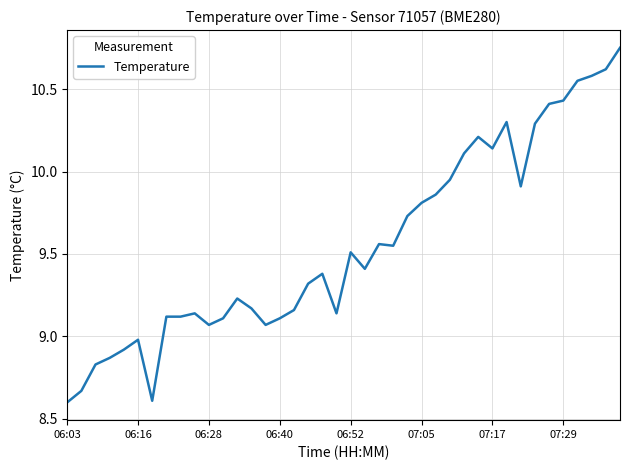

What is the smallest value displayed?

8.6